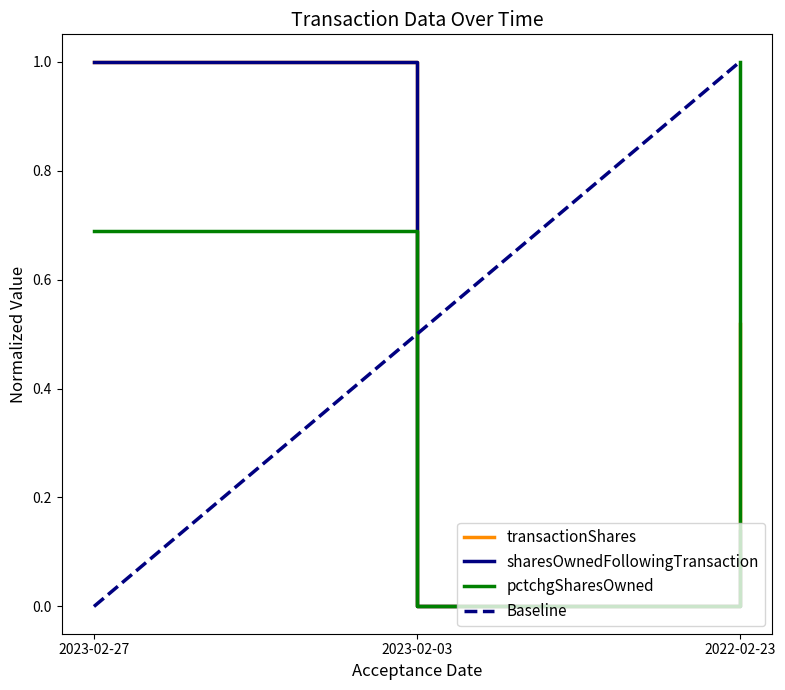

The value of sharesOwnedFollowingTransaction at 2023-02-03 is -0.6. True or false?

False